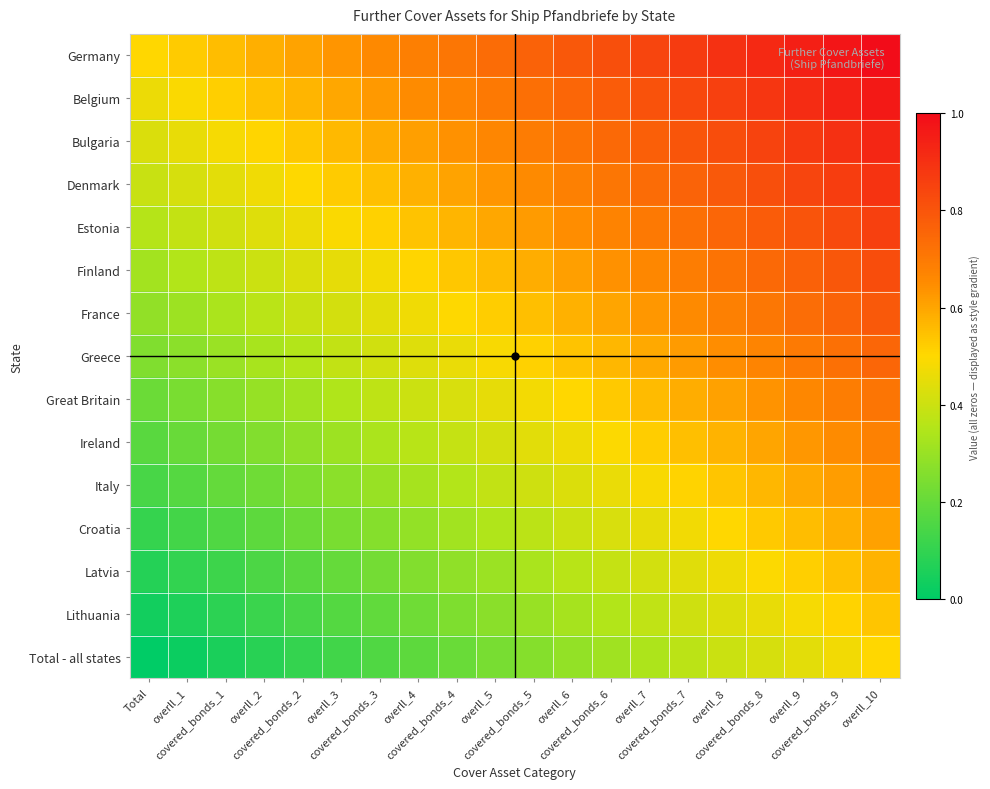

Reading right to left, what are all the values shown in this chart?

Germany: overll_10=1.0	covered_bonds_9=1.0	overll_9=0.9	covered_bonds_8=0.9	overll_8=0.9	covered_bonds_7=0.9	overll_7=0.8	covered_bonds_6=0.8	overll_6=0.8	covered_bonds_5=0.8	overll_5=0.7	covered_bonds_4=0.7	overll_4=0.7	covered_bonds_3=0.7	overll_3=0.6	covered_bonds_2=0.6	overll_2=0.6	covered_bonds_1=0.6	overll_1=0.5	Total=0.5
Belgium: overll_10=1.0	covered_bonds_9=0.9	overll_9=0.9	covered_bonds_8=0.9	overll_8=0.9	covered_bonds_7=0.8	overll_7=0.8	covered_bonds_6=0.8	overll_6=0.8	covered_bonds_5=0.7	overll_5=0.7	covered_bonds_4=0.7	overll_4=0.6	covered_bonds_3=0.6	overll_3=0.6	covered_bonds_2=0.6	overll_2=0.5	covered_bonds_1=0.5	overll_1=0.5	Total=0.5
Bulgaria: overll_10=0.9	covered_bonds_9=0.9	overll_9=0.9	covered_bonds_8=0.8	overll_8=0.8	covered_bonds_7=0.8	overll_7=0.8	covered_bonds_6=0.7	overll_6=0.7	covered_bonds_5=0.7	overll_5=0.7	covered_bonds_4=0.6	overll_4=0.6	covered_bonds_3=0.6	overll_3=0.6	covered_bonds_2=0.5	overll_2=0.5	covered_bonds_1=0.5	overll_1=0.5	Total=0.4
Denmark: overll_10=0.9	covered_bonds_9=0.9	overll_9=0.8	covered_bonds_8=0.8	overll_8=0.8	covered_bonds_7=0.8	overll_7=0.7	covered_bonds_6=0.7	overll_6=0.7	covered_bonds_5=0.7	overll_5=0.6	covered_bonds_4=0.6	overll_4=0.6	covered_bonds_3=0.6	overll_3=0.5	covered_bonds_2=0.5	overll_2=0.5	covered_bonds_1=0.4	overll_1=0.4	Total=0.4
Estonia: overll_10=0.9	covered_bonds_9=0.8	overll_9=0.8	covered_bonds_8=0.8	overll_8=0.8	covered_bonds_7=0.7	overll_7=0.7	covered_bonds_6=0.7	overll_6=0.6	covered_bonds_5=0.6	overll_5=0.6	covered_bonds_4=0.6	overll_4=0.5	covered_bonds_3=0.5	overll_3=0.5	covered_bonds_2=0.5	overll_2=0.4	covered_bonds_1=0.4	overll_1=0.4	Total=0.4
Finland: overll_10=0.8	covered_bonds_9=0.8	overll_9=0.8	covered_bonds_8=0.7	overll_8=0.7	covered_bonds_7=0.7	overll_7=0.7	covered_bonds_6=0.6	overll_6=0.6	covered_bonds_5=0.6	overll_5=0.6	covered_bonds_4=0.5	overll_4=0.5	covered_bonds_3=0.5	overll_3=0.5	covered_bonds_2=0.4	overll_2=0.4	covered_bonds_1=0.4	overll_1=0.3	Total=0.3
France: overll_10=0.8	covered_bonds_9=0.8	overll_9=0.7	covered_bonds_8=0.7	overll_8=0.7	covered_bonds_7=0.7	overll_7=0.6	covered_bonds_6=0.6	overll_6=0.6	covered_bonds_5=0.5	overll_5=0.5	covered_bonds_4=0.5	overll_4=0.5	covered_bonds_3=0.4	overll_3=0.4	covered_bonds_2=0.4	overll_2=0.4	covered_bonds_1=0.3	overll_1=0.3	Total=0.3
Greece: overll_10=0.8	covered_bonds_9=0.7	overll_9=0.7	covered_bonds_8=0.7	overll_8=0.6	covered_bonds_7=0.6	overll_7=0.6	covered_bonds_6=0.6	overll_6=0.5	covered_bonds_5=0.5	overll_5=0.5	covered_bonds_4=0.5	overll_4=0.4	covered_bonds_3=0.4	overll_3=0.4	covered_bonds_2=0.4	overll_2=0.3	covered_bonds_1=0.3	overll_1=0.3	Total=0.2
Great Britain: overll_10=0.7	covered_bonds_9=0.7	overll_9=0.7	covered_bonds_8=0.6	overll_8=0.6	covered_bonds_7=0.6	overll_7=0.6	covered_bonds_6=0.5	overll_6=0.5	covered_bonds_5=0.5	overll_5=0.5	covered_bonds_4=0.4	overll_4=0.4	covered_bonds_3=0.4	overll_3=0.3	covered_bonds_2=0.3	overll_2=0.3	covered_bonds_1=0.3	overll_1=0.2	Total=0.2
Ireland: overll_10=0.7	covered_bonds_9=0.7	overll_9=0.6	covered_bonds_8=0.6	overll_8=0.6	covered_bonds_7=0.5	overll_7=0.5	covered_bonds_6=0.5	overll_6=0.5	covered_bonds_5=0.4	overll_5=0.4	covered_bonds_4=0.4	overll_4=0.4	covered_bonds_3=0.3	overll_3=0.3	covered_bonds_2=0.3	overll_2=0.3	covered_bonds_1=0.2	overll_1=0.2	Total=0.2
Italy: overll_10=0.6	covered_bonds_9=0.6	overll_9=0.6	covered_bonds_8=0.6	overll_8=0.5	covered_bonds_7=0.5	overll_7=0.5	covered_bonds_6=0.5	overll_6=0.4	covered_bonds_5=0.4	overll_5=0.4	covered_bonds_4=0.4	overll_4=0.3	covered_bonds_3=0.3	overll_3=0.3	covered_bonds_2=0.2	overll_2=0.2	covered_bonds_1=0.2	overll_1=0.2	Total=0.1
Croatia: overll_10=0.6	covered_bonds_9=0.6	overll_9=0.6	covered_bonds_8=0.5	overll_8=0.5	covered_bonds_7=0.5	overll_7=0.4	covered_bonds_6=0.4	overll_6=0.4	covered_bonds_5=0.4	overll_5=0.3	covered_bonds_4=0.3	overll_4=0.3	covered_bonds_3=0.3	overll_3=0.2	covered_bonds_2=0.2	overll_2=0.2	covered_bonds_1=0.2	overll_1=0.1	Total=0.1
Latvia: overll_10=0.6	covered_bonds_9=0.5	overll_9=0.5	covered_bonds_8=0.5	overll_8=0.5	covered_bonds_7=0.4	overll_7=0.4	covered_bonds_6=0.4	overll_6=0.4	covered_bonds_5=0.3	overll_5=0.3	covered_bonds_4=0.3	overll_4=0.3	covered_bonds_3=0.2	overll_3=0.2	covered_bonds_2=0.2	overll_2=0.2	covered_bonds_1=0.1	overll_1=0.1	Total=0.1
Lithuania: overll_10=0.5	covered_bonds_9=0.5	overll_9=0.5	covered_bonds_8=0.5	overll_8=0.4	covered_bonds_7=0.4	overll_7=0.4	covered_bonds_6=0.4	overll_6=0.3	covered_bonds_5=0.3	overll_5=0.3	covered_bonds_4=0.2	overll_4=0.2	covered_bonds_3=0.2	overll_3=0.2	covered_bonds_2=0.1	overll_2=0.1	covered_bonds_1=0.1	overll_1=0.1	Total=0.0
Total - all states: overll_10=0.5	covered_bonds_9=0.5	overll_9=0.4	covered_bonds_8=0.4	overll_8=0.4	covered_bonds_7=0.4	overll_7=0.3	covered_bonds_6=0.3	overll_6=0.3	covered_bonds_5=0.3	overll_5=0.2	covered_bonds_4=0.2	overll_4=0.2	covered_bonds_3=0.2	overll_3=0.1	covered_bonds_2=0.1	overll_2=0.1	covered_bonds_1=0.1	overll_1=0.0	Total=0.0